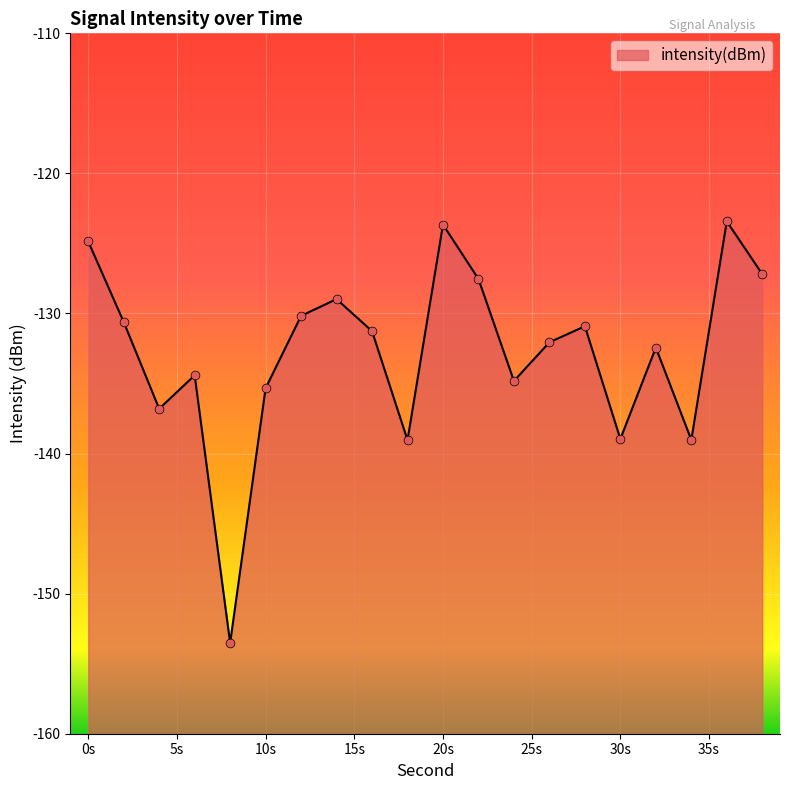

What is the change in value from 14 to 28?

-1.9